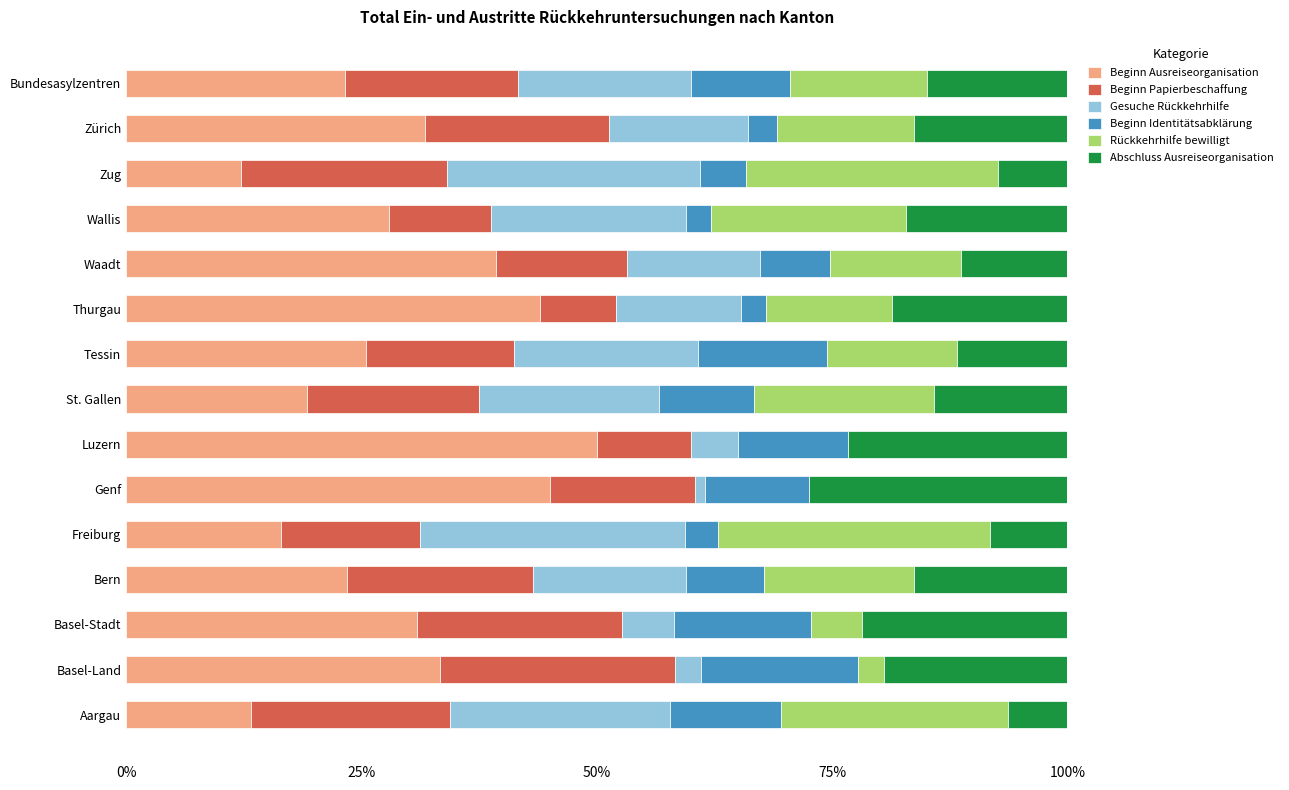

The Beginn Ausreiseorganisation series shows 53.9 at Waadt. True or false?

False